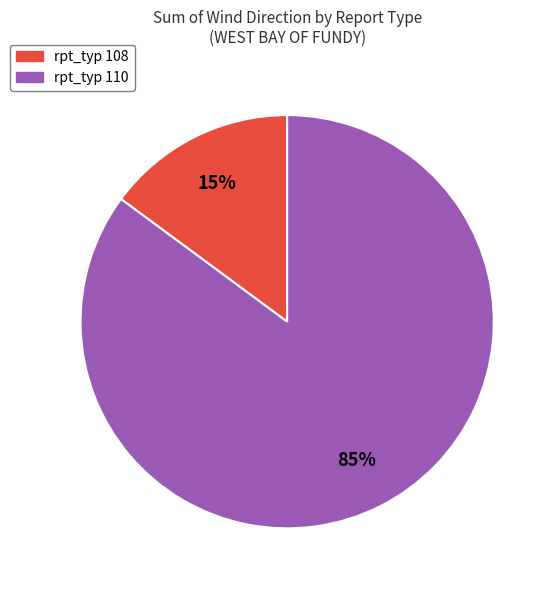

Is there any slice that represents more than half of the pie?

Yes